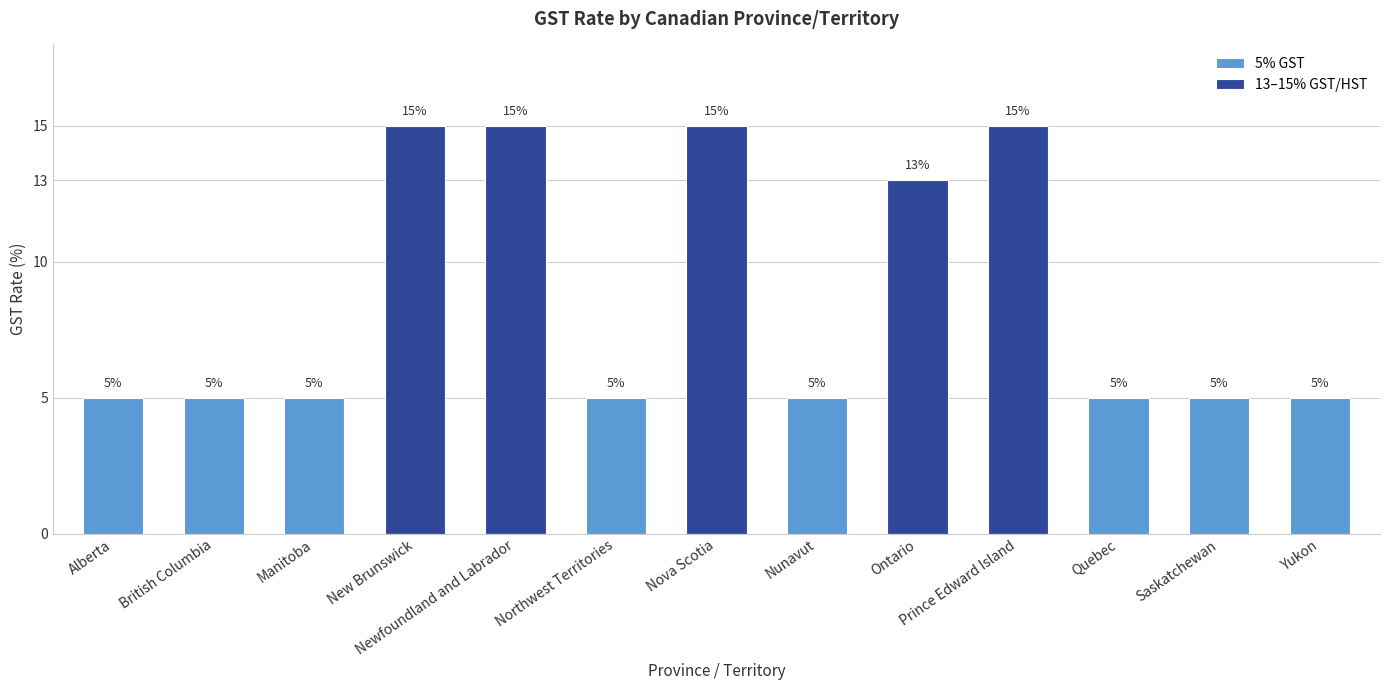

Count the values in the range 5 to 15.

13